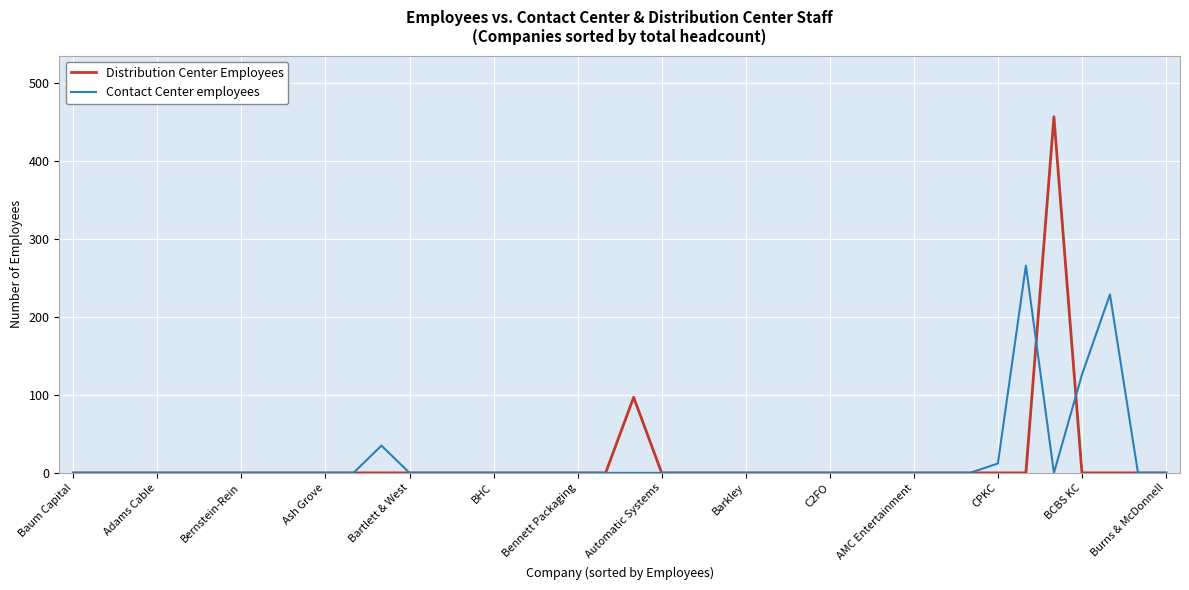

Reading left to right, transcribe all the data shown in this chart.

Distribution Center Employees: 0	0	0	0	0	0	0	0	0	0	0	0	0	0	0	0	0	0	0	0	97	0	0	0	0	0	0	0	0	0	0	0	0	0	0	457	0	0	0	0
Contact Center employees: 0	0	0	0	0	0	0	0	0	0	0	35	0	0	0	0	0	0	0	0	0	0	0	0	0	0	0	0	0	0	0	0	0	12	266	0	126	229	0	0